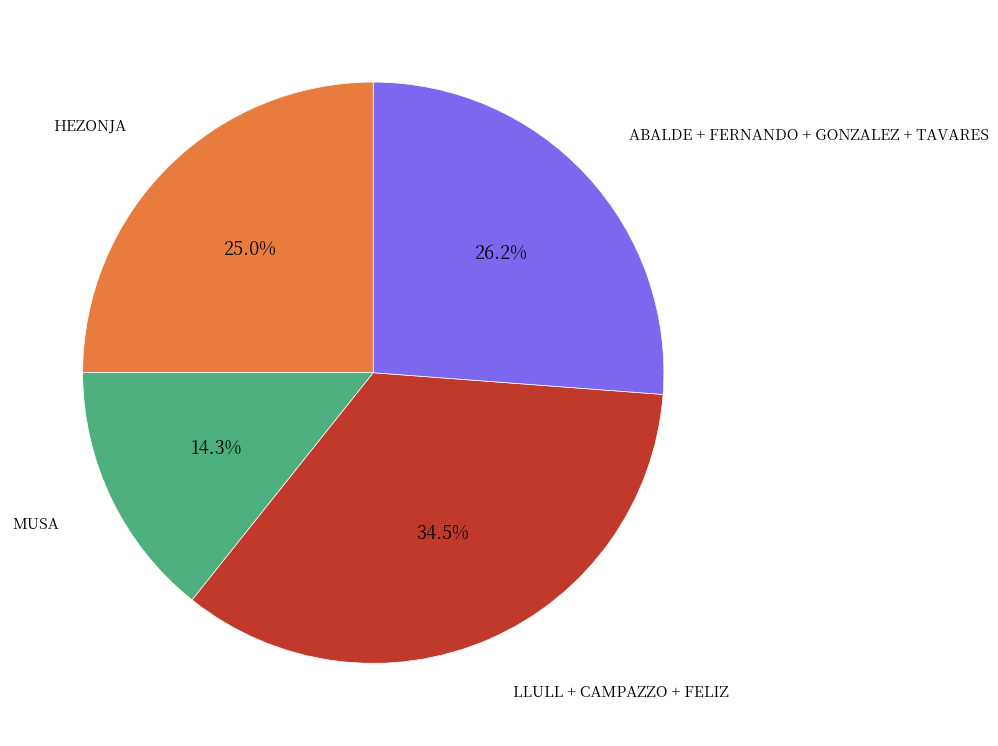

Count the number of slices in the pie.

4